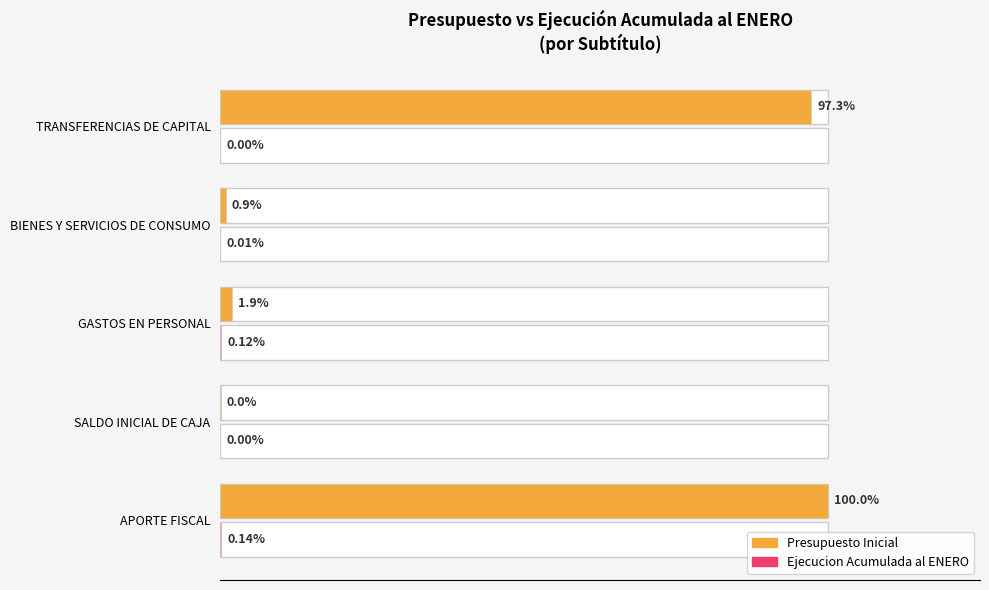

List the series in order of their overall mean, lowest first.

Ejecucion Acumulada al ENERO, Presupuesto Inicial